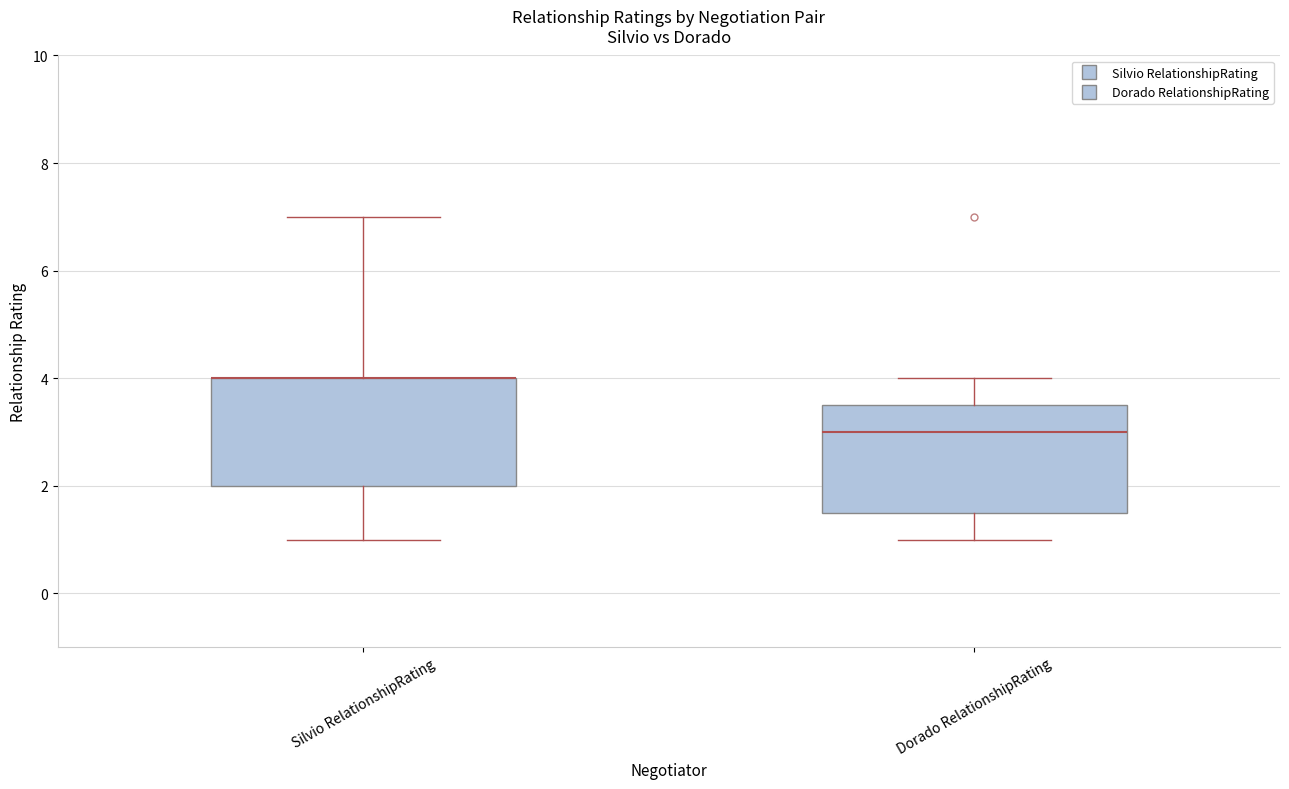

Where is the upper edge of the box for Dorado RelationshipRating on the y-axis? The values are not printed on the chart, so give them approximately, as read against the axis.

3.6